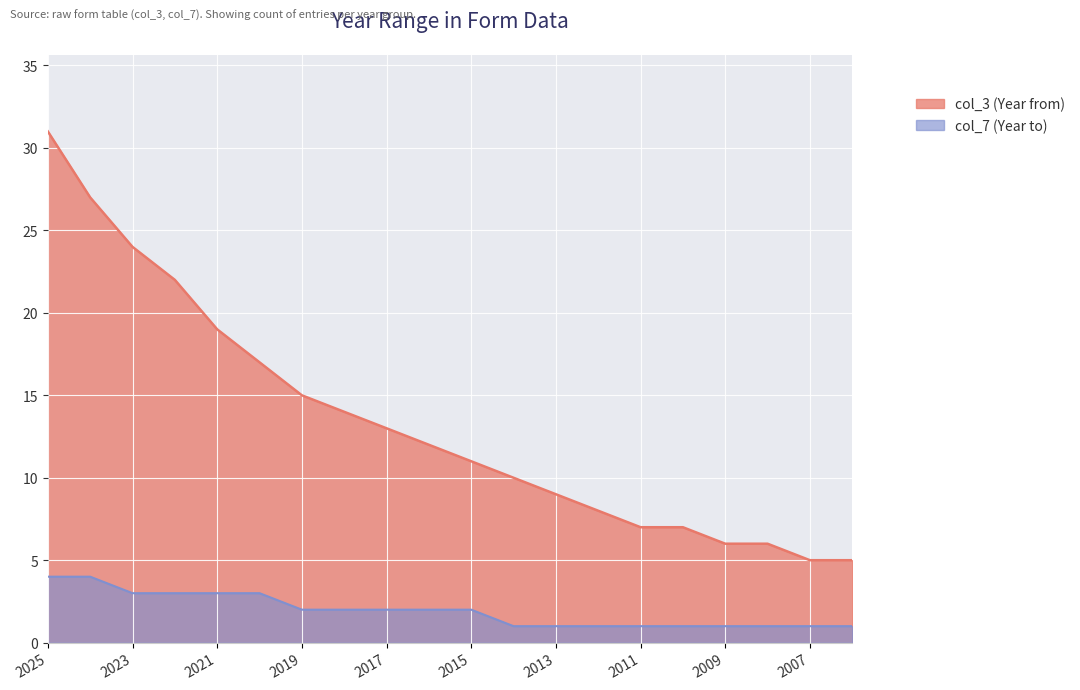

At which label does col_7 reach its minimum?

2006